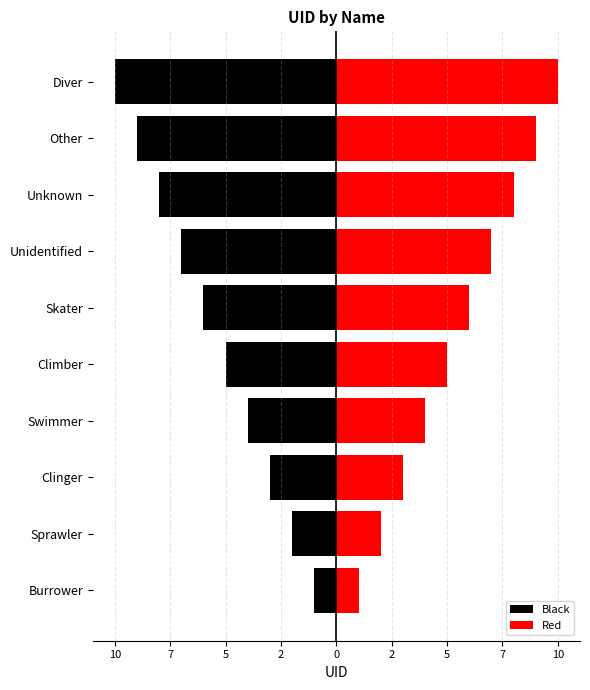

What is the sum of all Red values?

55